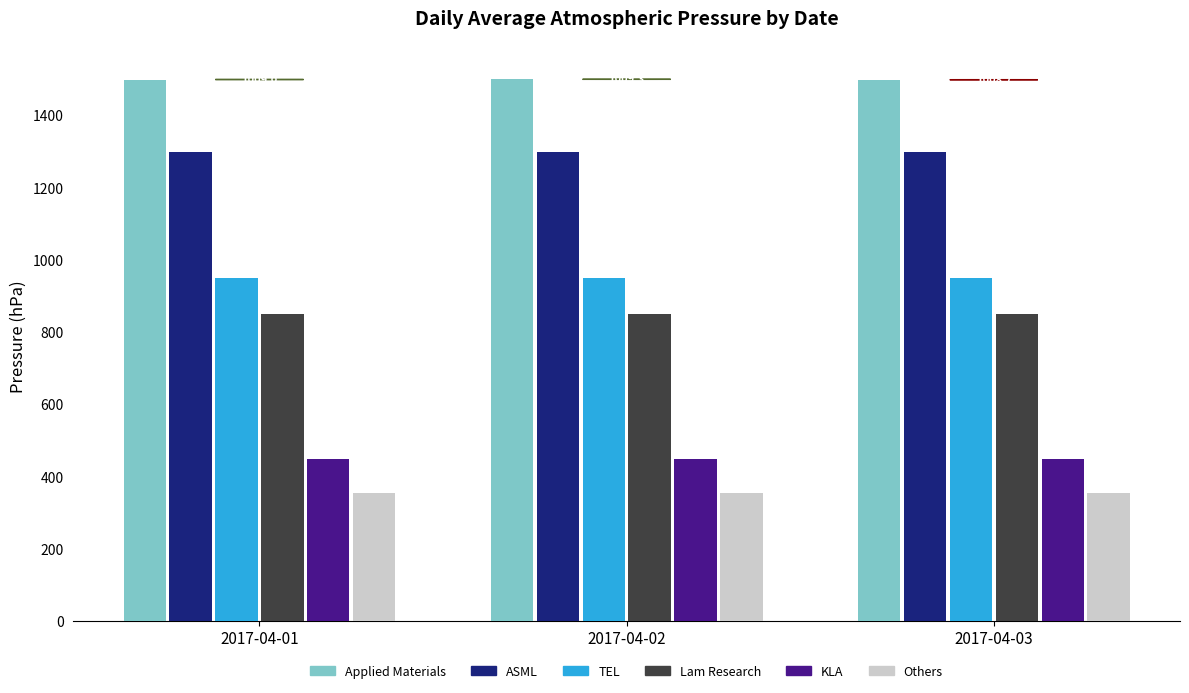

What is the highest value of the ASML series?

1299.1